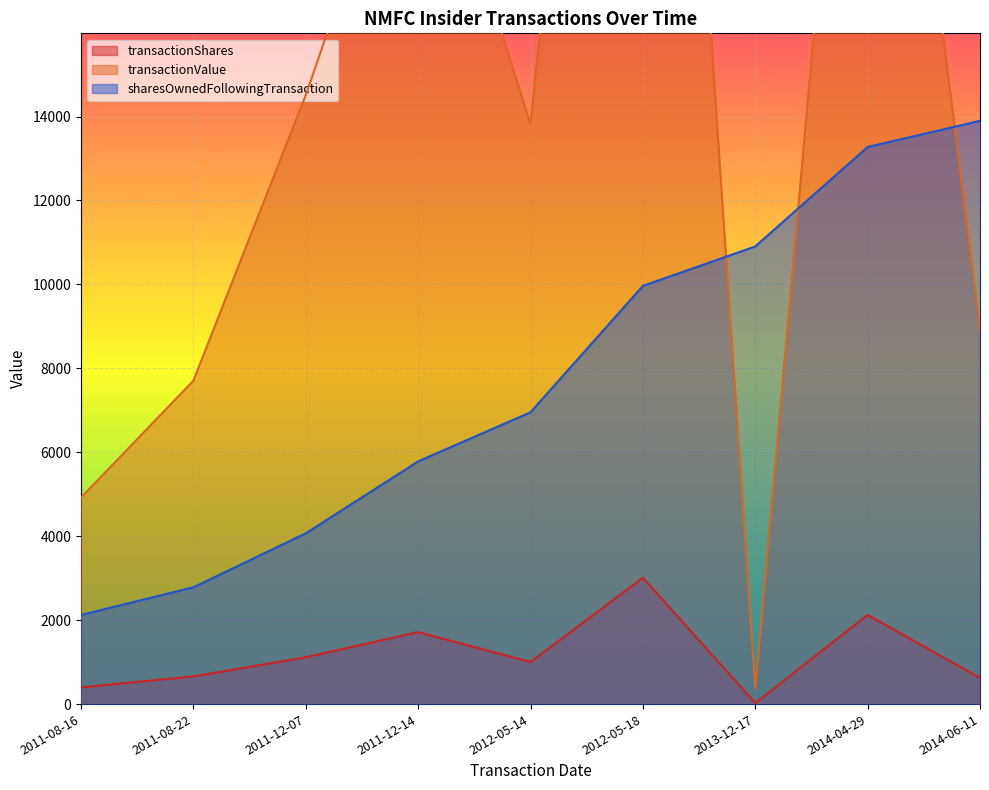

Read the transactionValue value at 2011-12-14.

22295